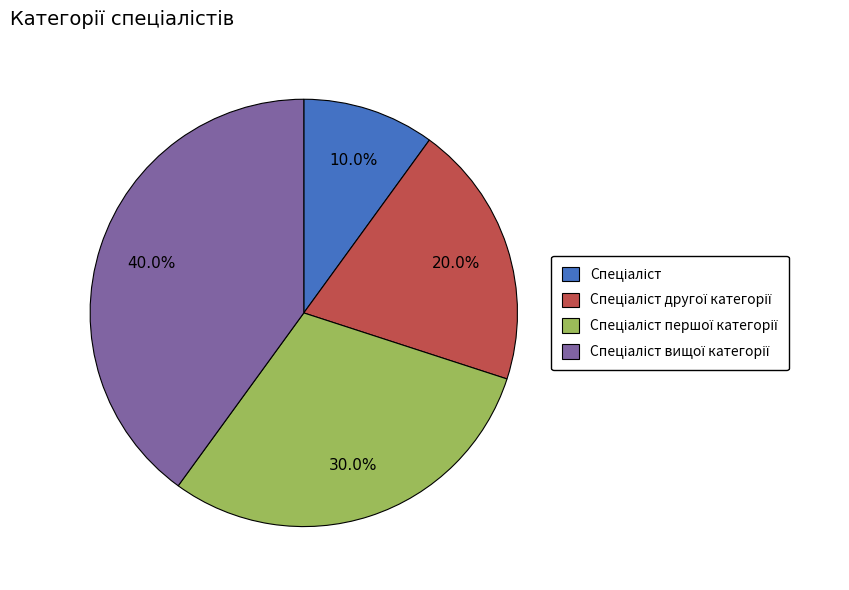

Is there any slice that represents more than half of the pie?

No